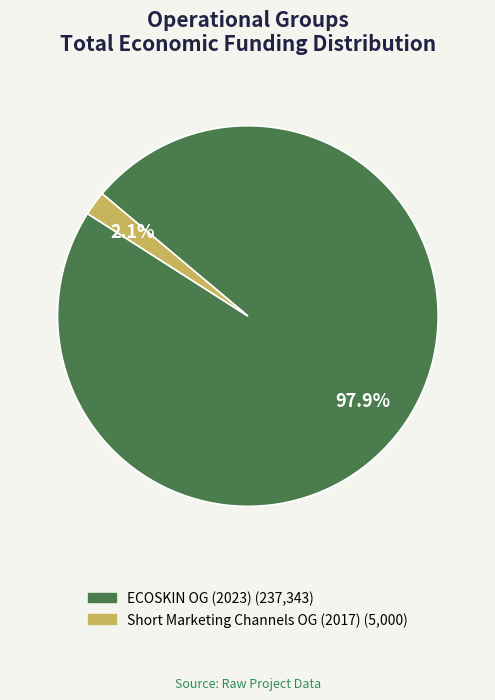

Does any single category account for the majority?

Yes